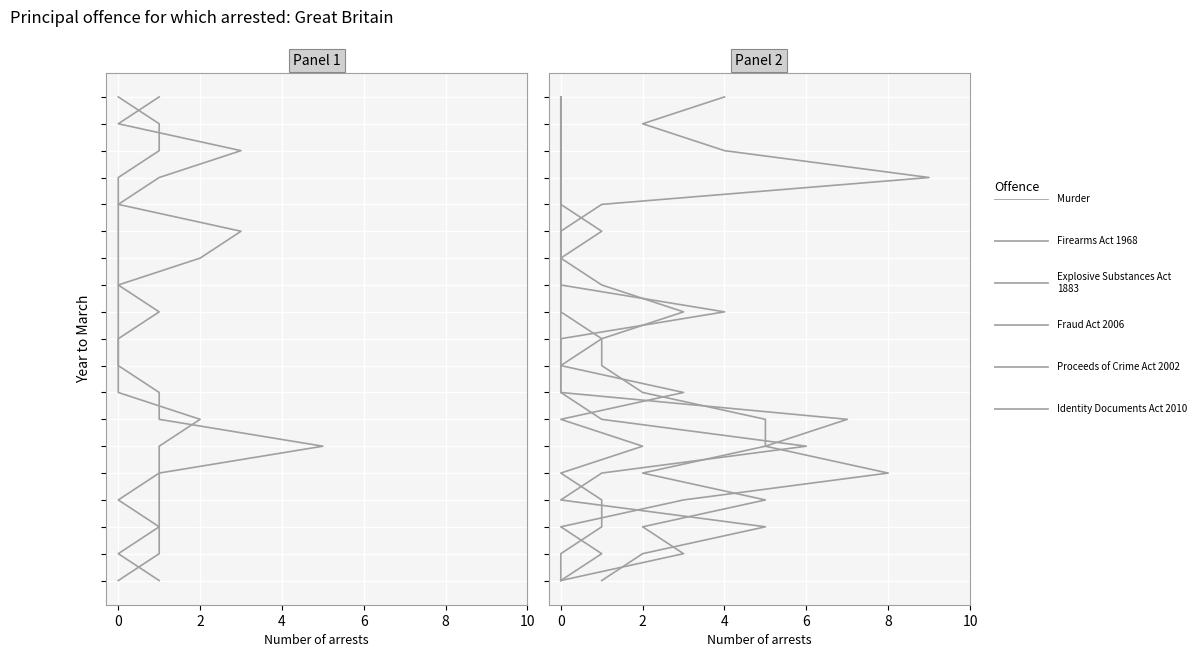

Rank the series by their maximum value, from highest to lowest.

Murder, Firearms Act 1968, Explosive Substances Act 1883, Fraud Act 2006, Proceeds of Crime Act 2002, Identity Documents Act 2010